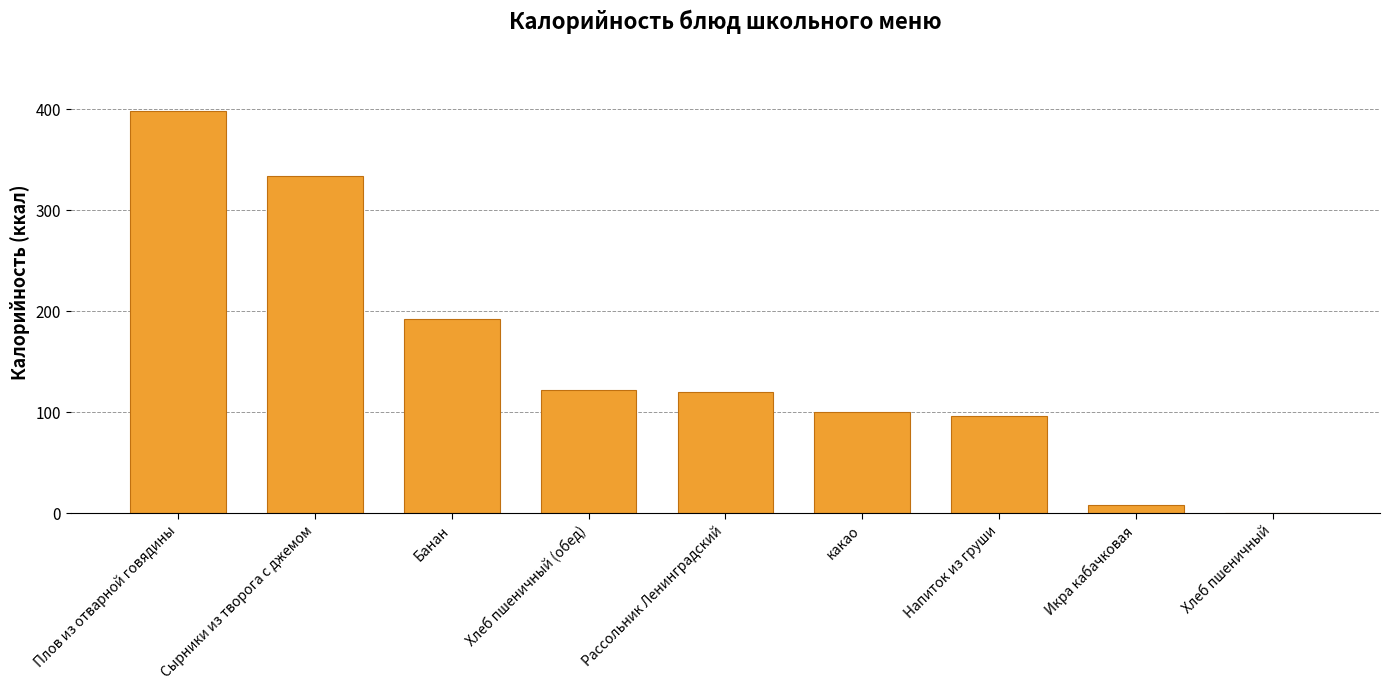

The chart shows a value of 96.0 at Напиток из груши. True or false?

True